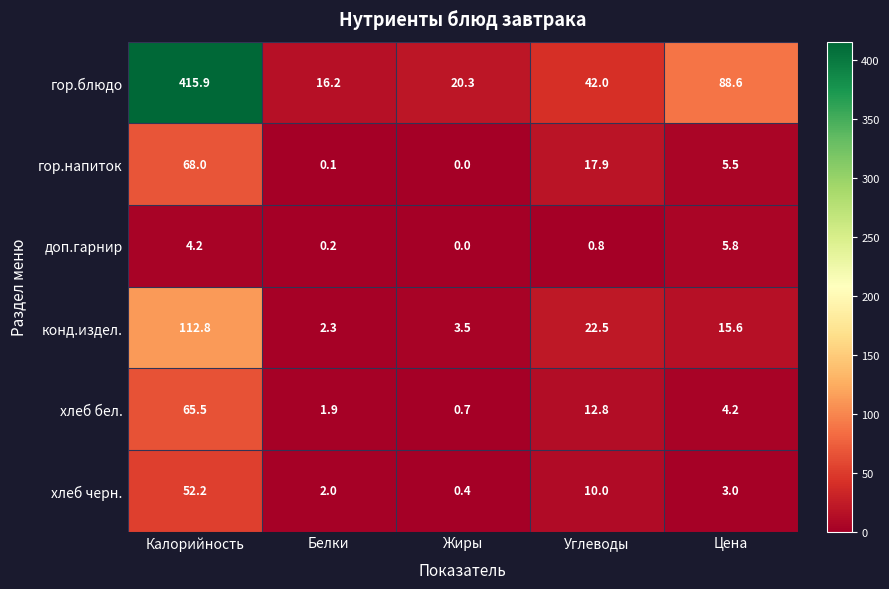

Where is гор.блюдо nearest to the value 216?

Цена